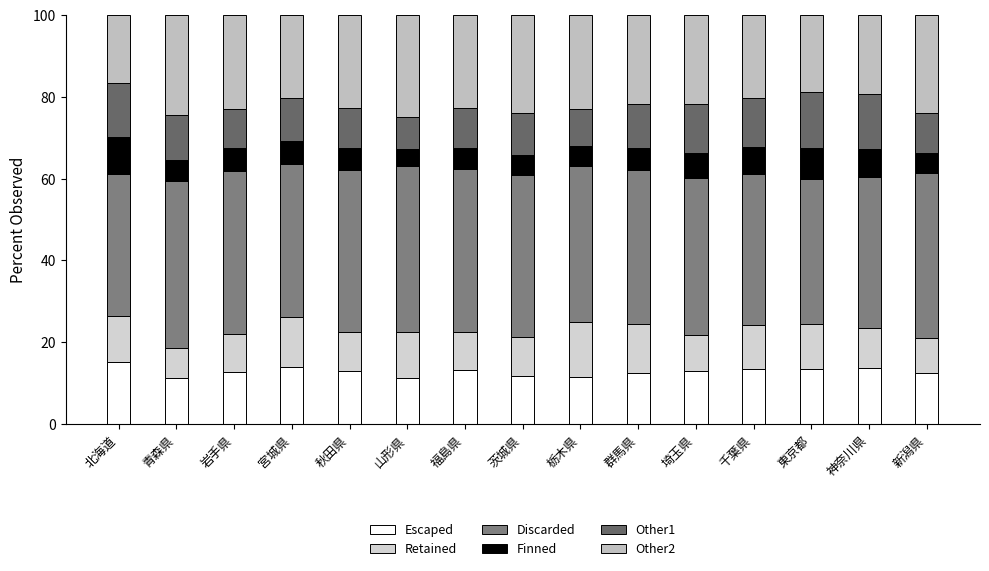

Does the chart contain any negative values?

No